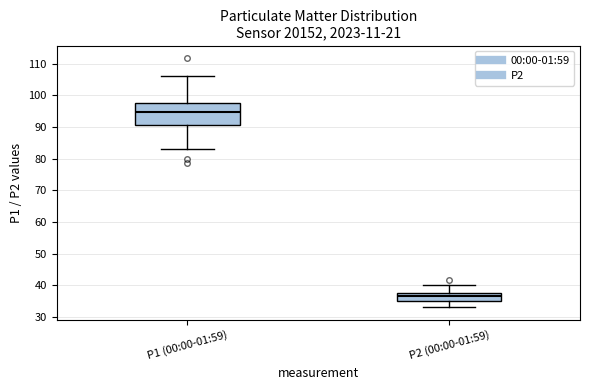

Which box's median line is the lowest?

P2 (00:00-01:59)